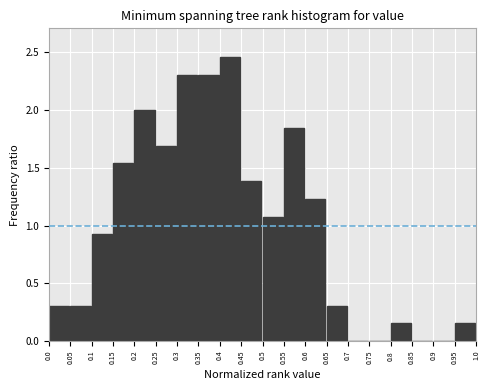

Reading left to right, transcribe this chart: for each bar, give the range it covers on the x-axis and its height. The values are not printed on the chart, so give them approximately, as read against the axis.

0.0 to 0.05: 0.30
0.05 to 0.1: 0.30
0.1 to 0.15: 0.90
0.15 to 0.2: 1.55
0.2 to 0.25: 2.00
0.25 to 0.3: 1.70
0.3 to 0.35: 2.30
0.35 to 0.4: 2.30
0.4 to 0.45: 2.45
0.45 to 0.5: 1.40
0.5 to 0.55: 1.10
0.55 to 0.6: 1.85
0.6 to 0.65: 1.25
0.65 to 0.7: 0.30
0.7 to 0.75: 0
0.75 to 0.8: 0
0.8 to 0.85: 0.15
0.85 to 0.9: 0
0.9 to 0.95: 0
0.95 to 1.0: 0.15